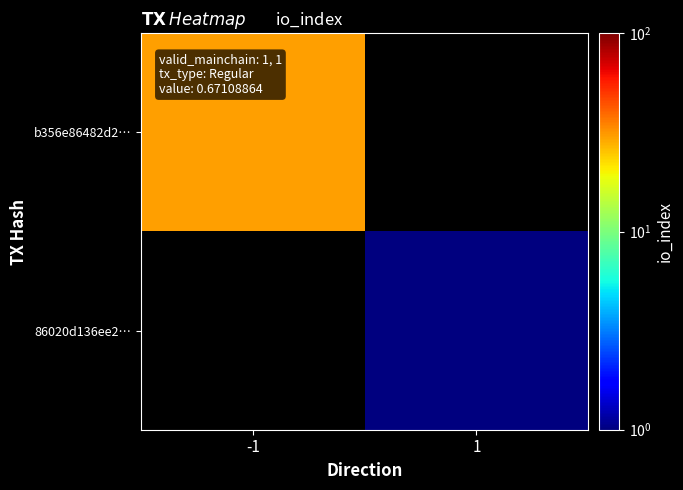

At how many categories does at least one series exceed 3?

1